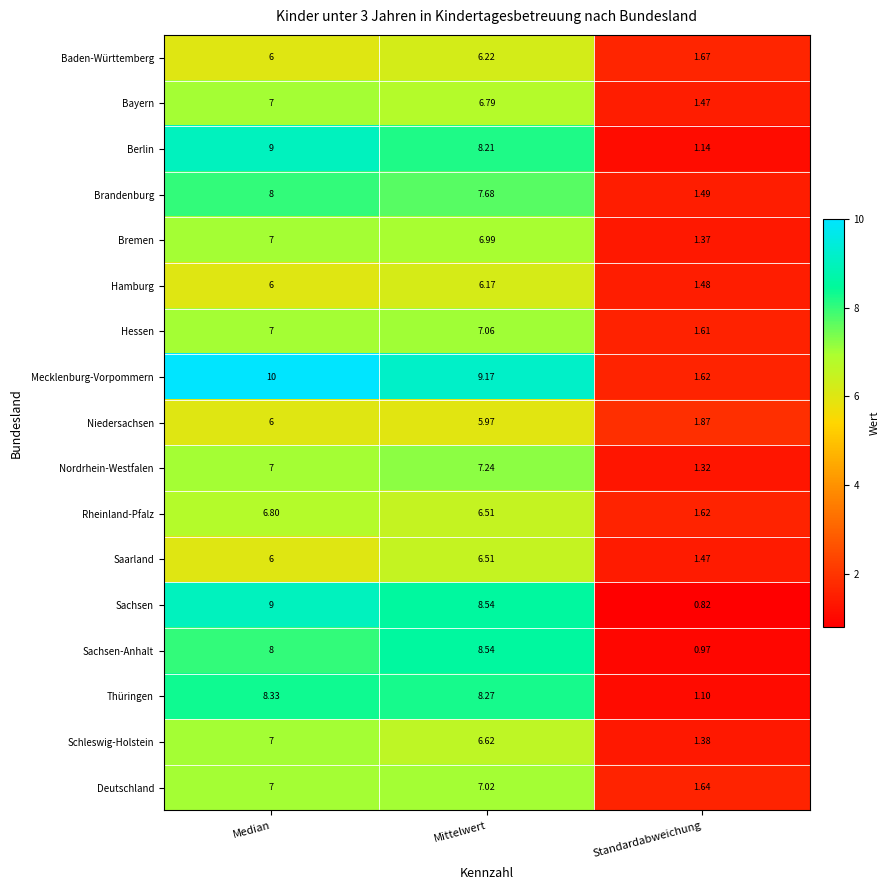

How many series are shown in this chart?

17